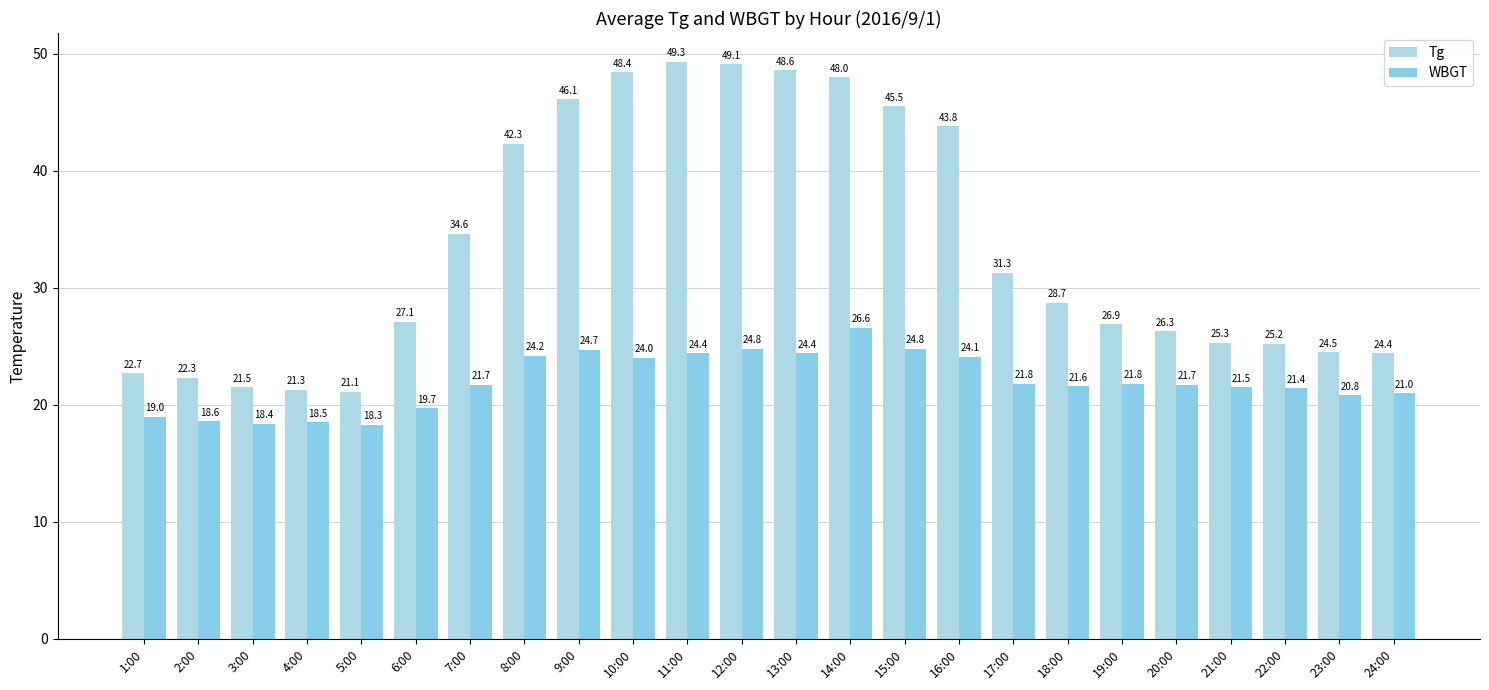

What is the average value of the WBGT series?

22.0